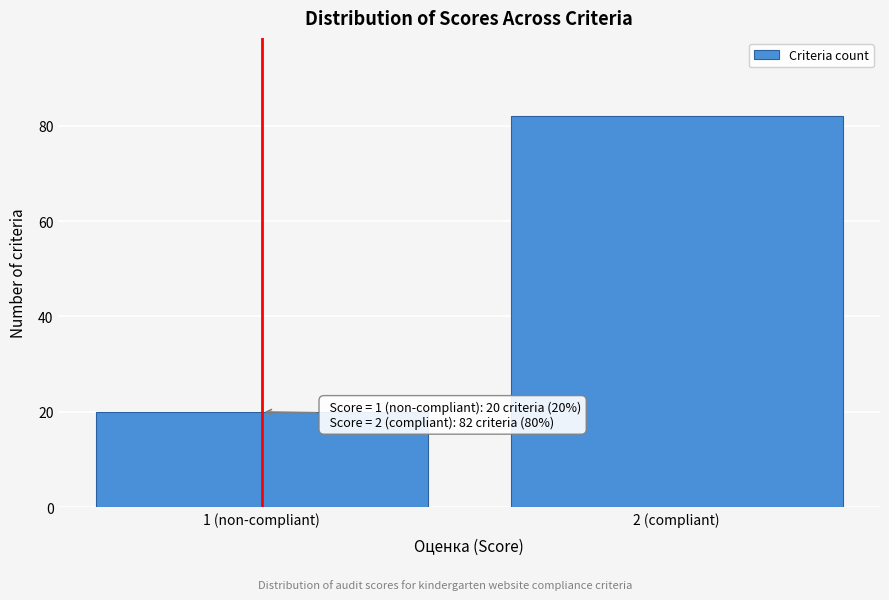

Reading left to right, extract all data points from this chart.

1 (non-compliant)=20	2 (compliant)=82